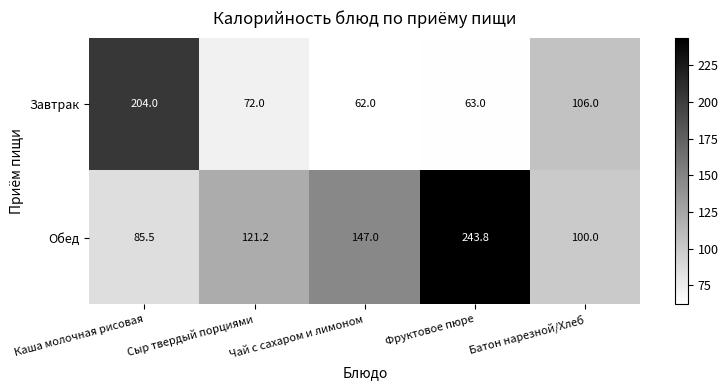

Which series has the widest spread of values?

Обед